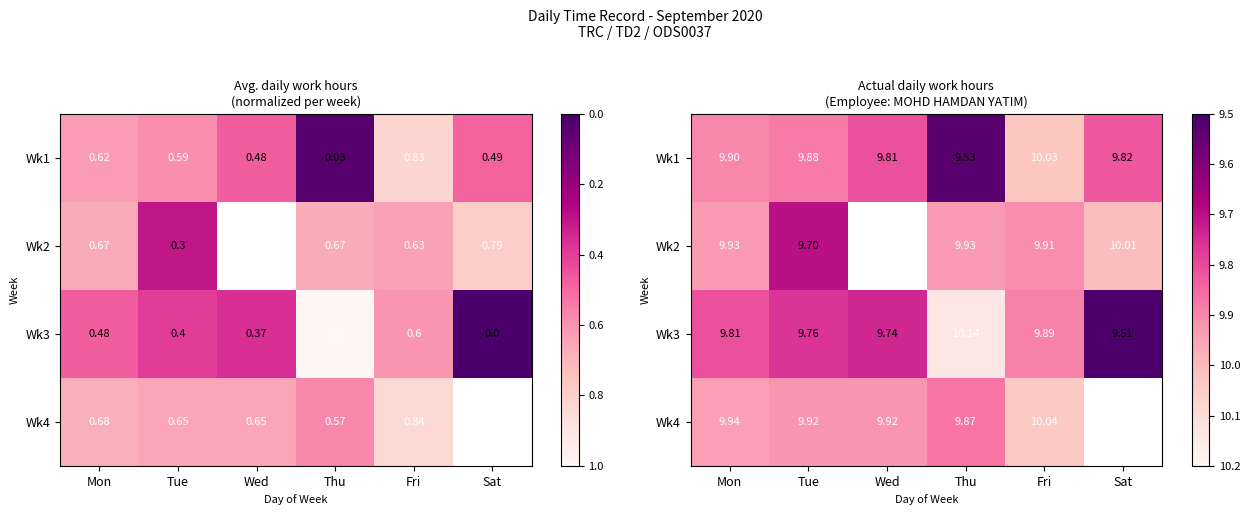

Which has a higher value, Thu or Wed?

Wed